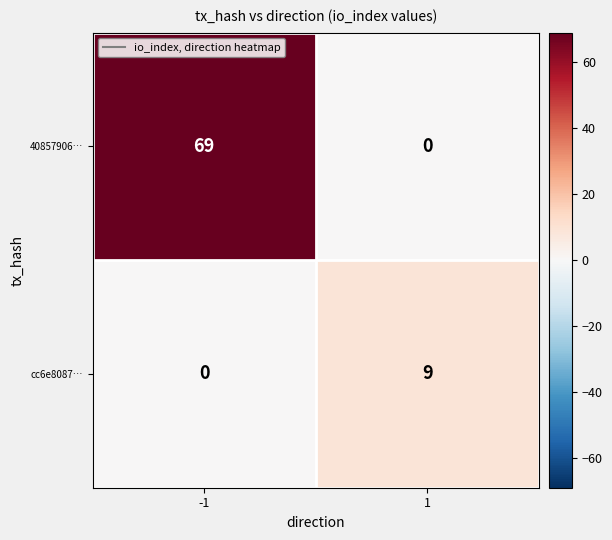

Reading left to right, what are all the values shown in this chart?

40857906…: -1=69	1=0
cc6e8087…: -1=0	1=9